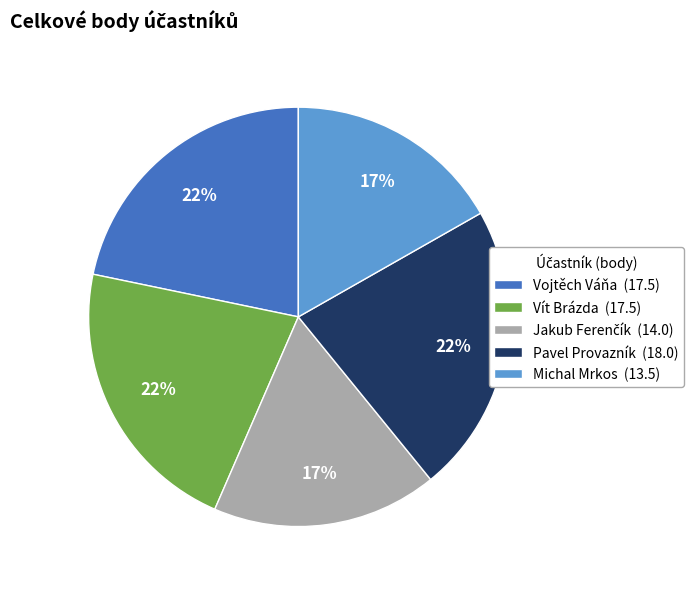

To the nearest percent, what is the combined percentage of Pavel Provazník (18.0) and Vojtěch Váňa (17.5)?

44%